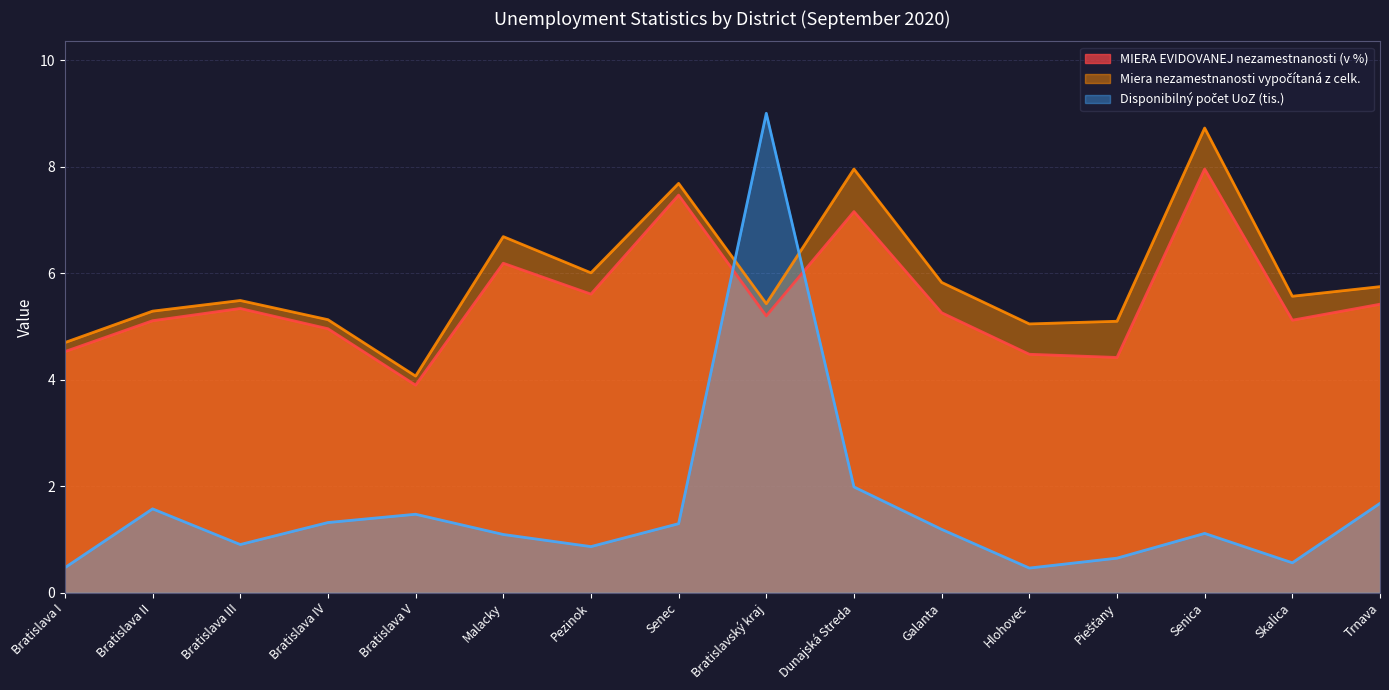

The Miera nezamestnanosti vypočítaná z celk. series shows 7.7 at Senec. True or false?

True